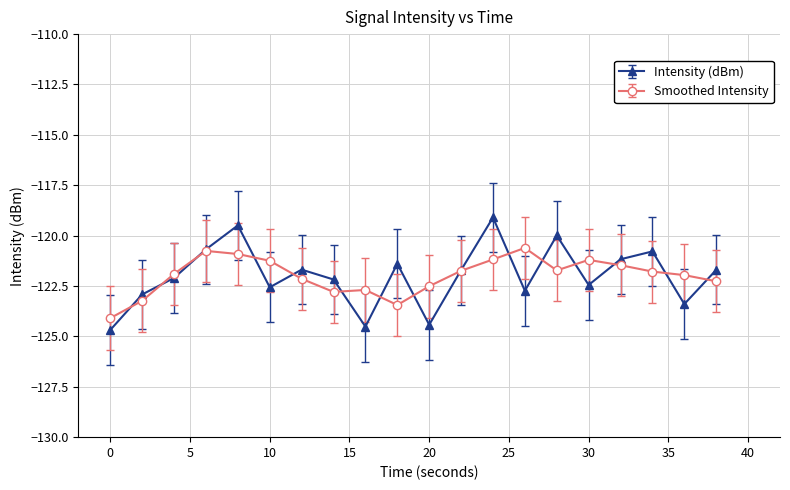

List the series in order of their peak value, highest first.

Intensity (dBm), Smoothed Intensity